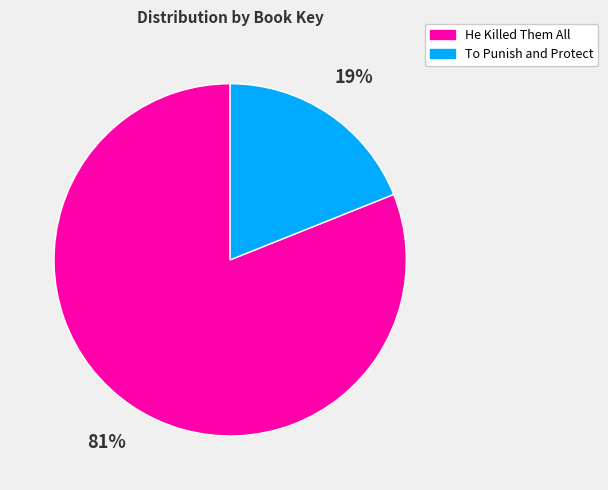

To the nearest percent, what is the average slice percentage?

50%